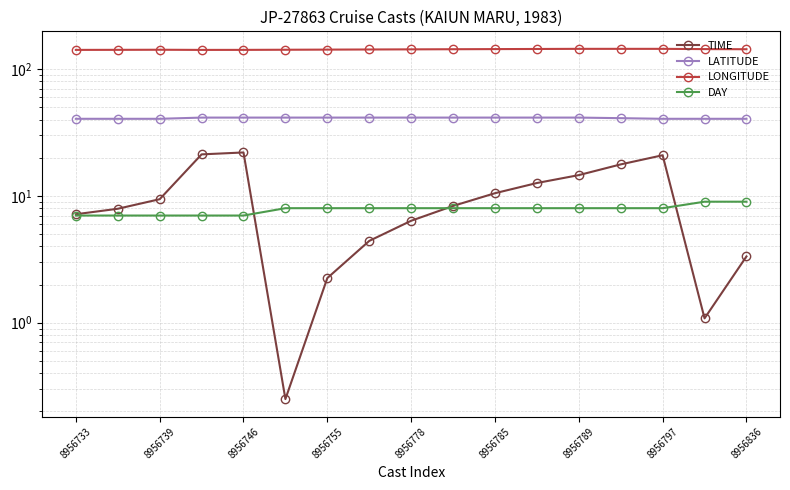

The value of DAY at 8956789 is 8.0. True or false?

True